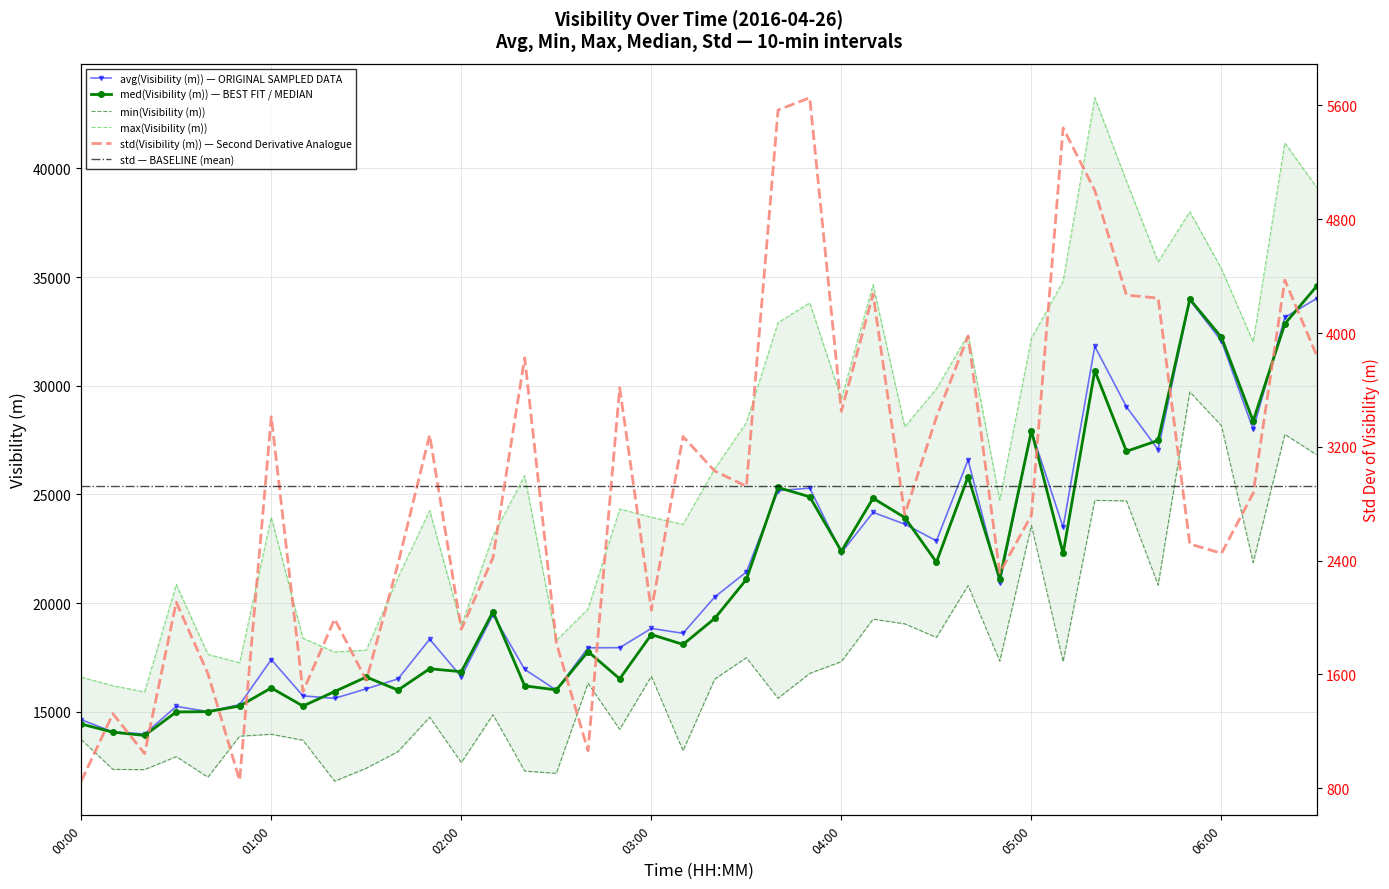

What is the spread (max minus min) of values at 00:50?

16398